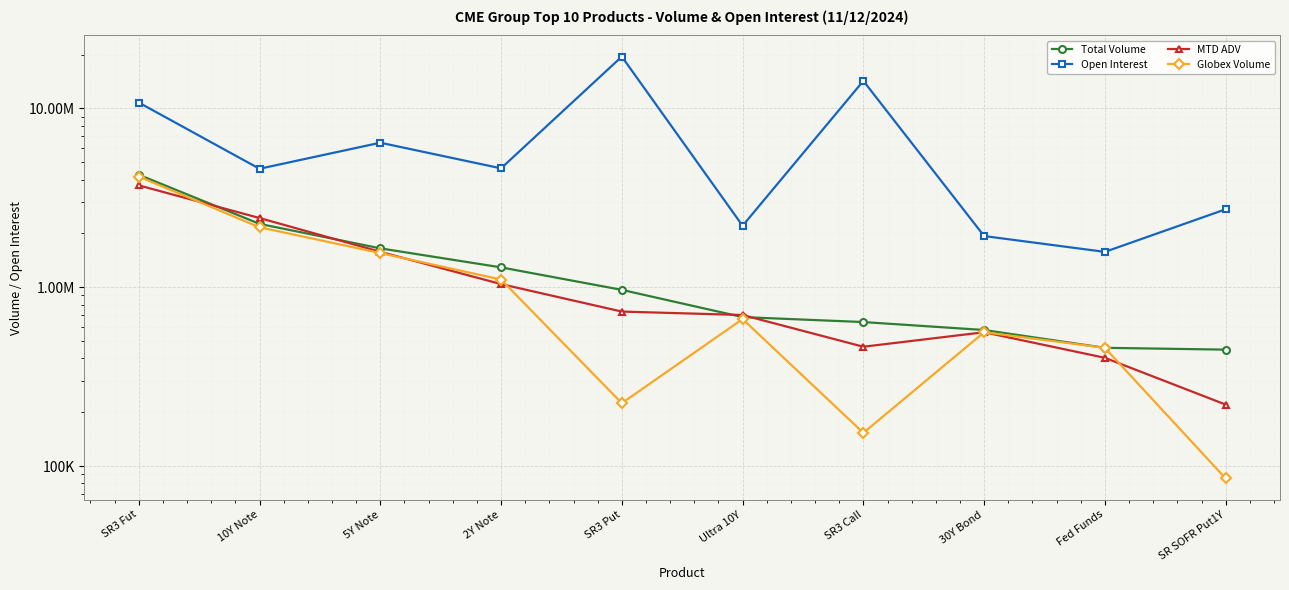

Which category has the highest value in the MTD ADV series?

SR3 Fut